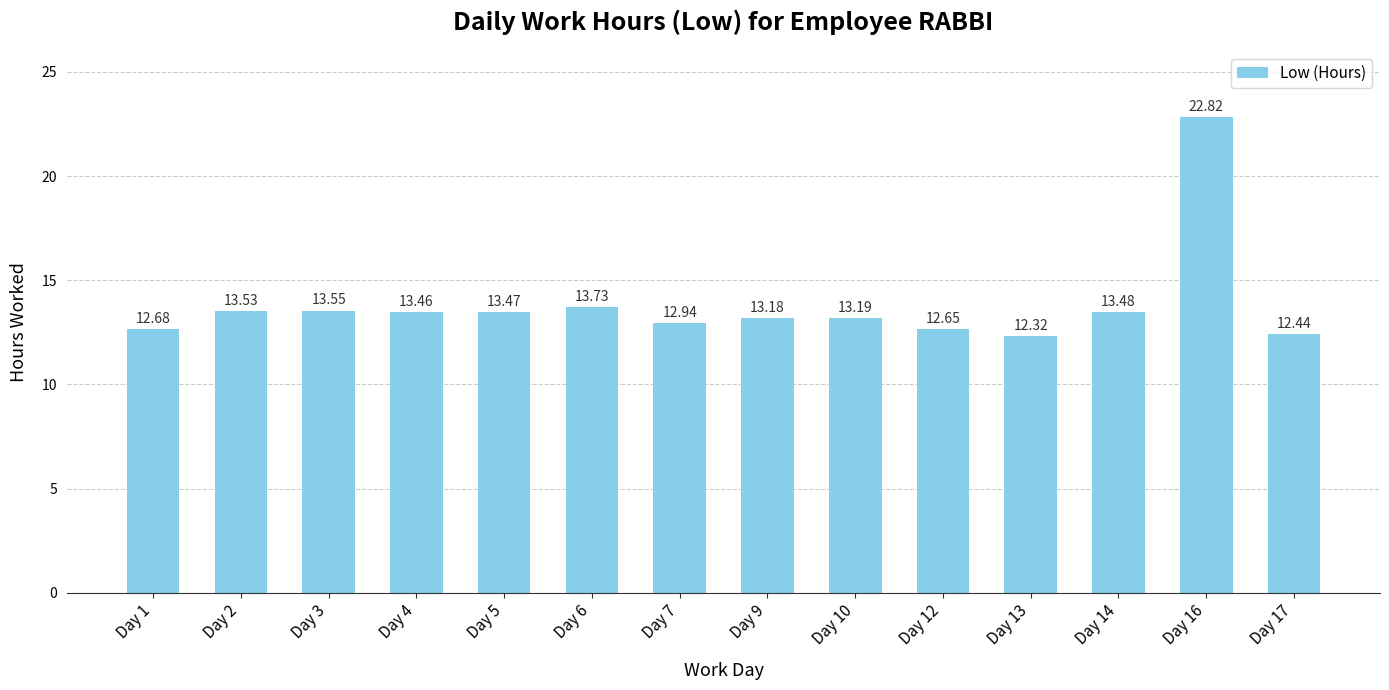

List the labels in order of value, smallest first.

Day 13, Day 17, Day 12, Day 1, Day 7, Day 9, Day 10, Day 4, Day 5, Day 14, Day 2, Day 3, Day 6, Day 16